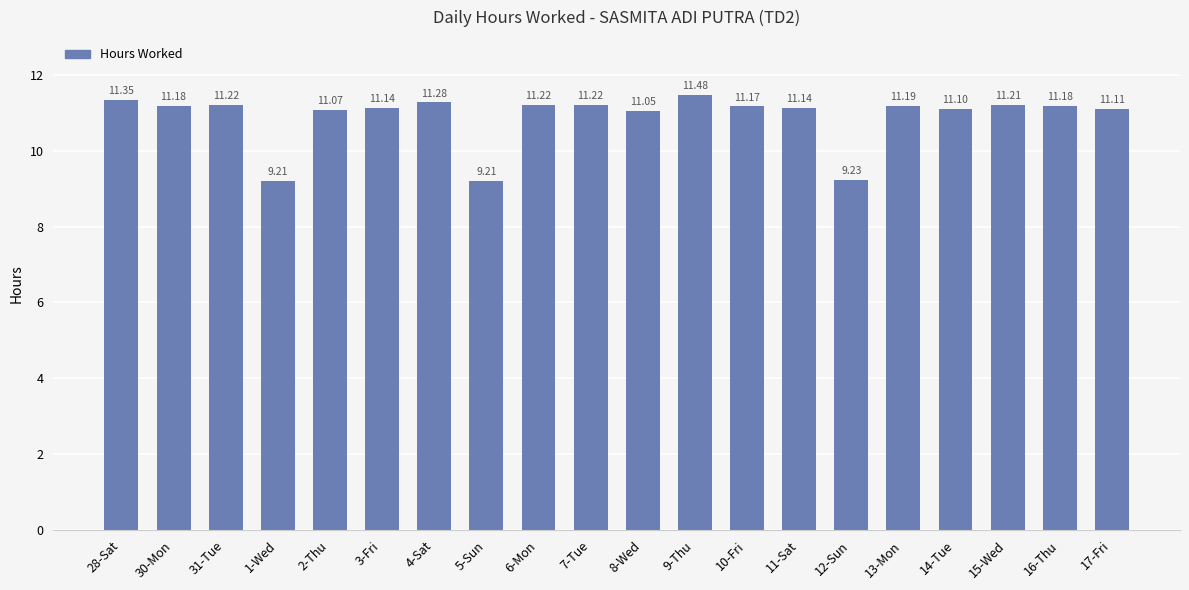

What is the difference between the maximum and minimum values?

2.3